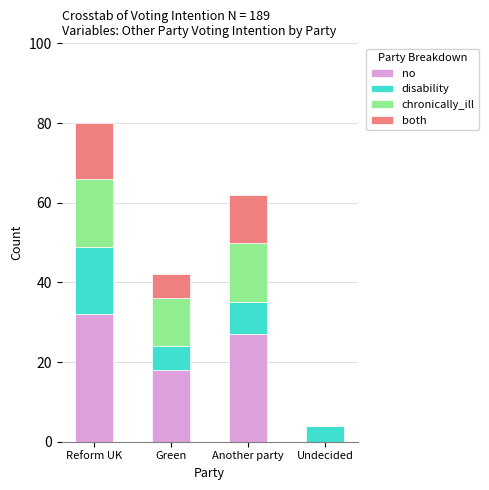

Read the no value at Reform UK.

32